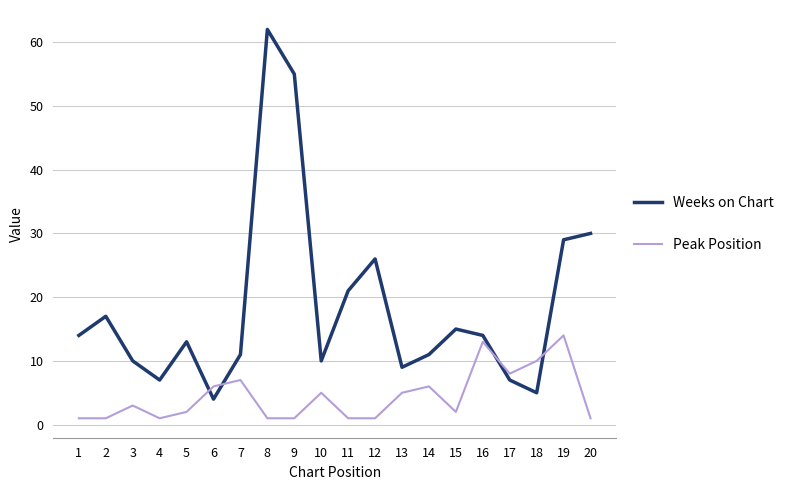

Where do Weeks on Chart and Peak Position first cross each other?

5 and 6